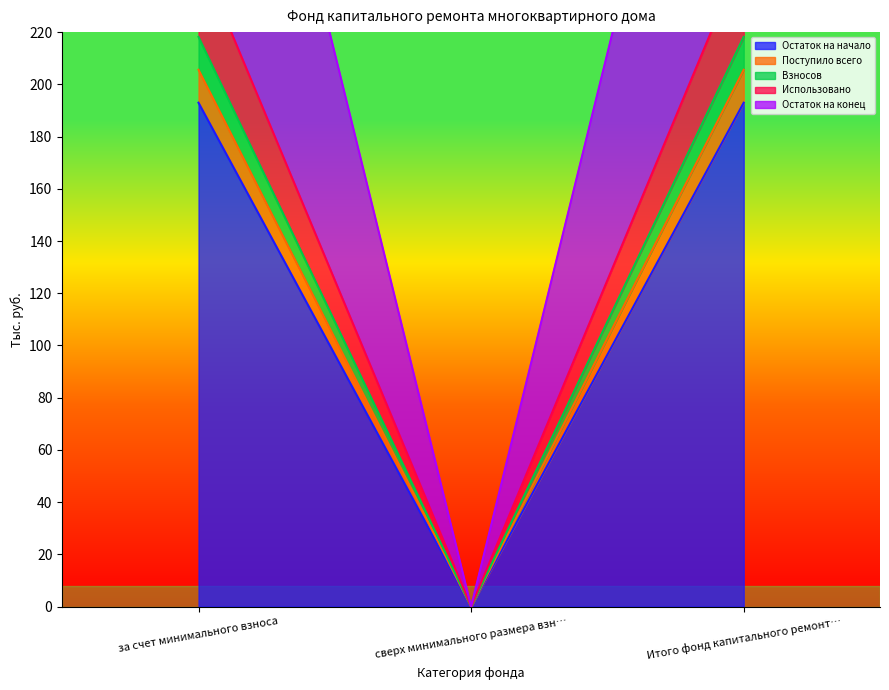

Rank the categories by Использовано value from lowest to highest.

сверх минимального размера взн…, за счет минимального взноса, Итого фонд капитального ремонт…